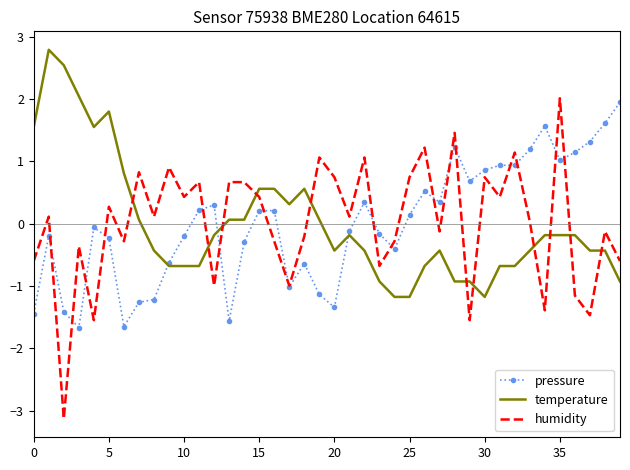

What is the maximum value for humidity?

2.0